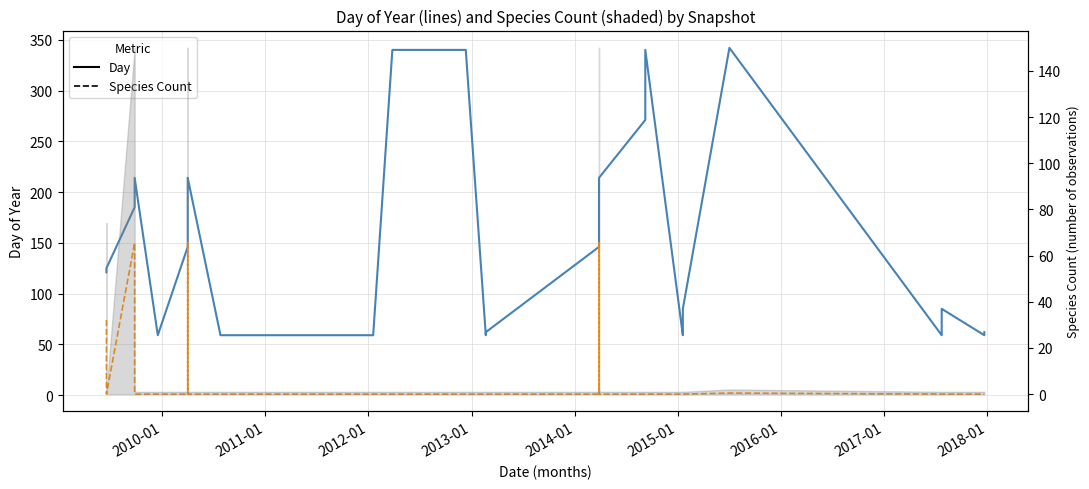

True or false: Day of Year and Species Count intersect in this chart.

False